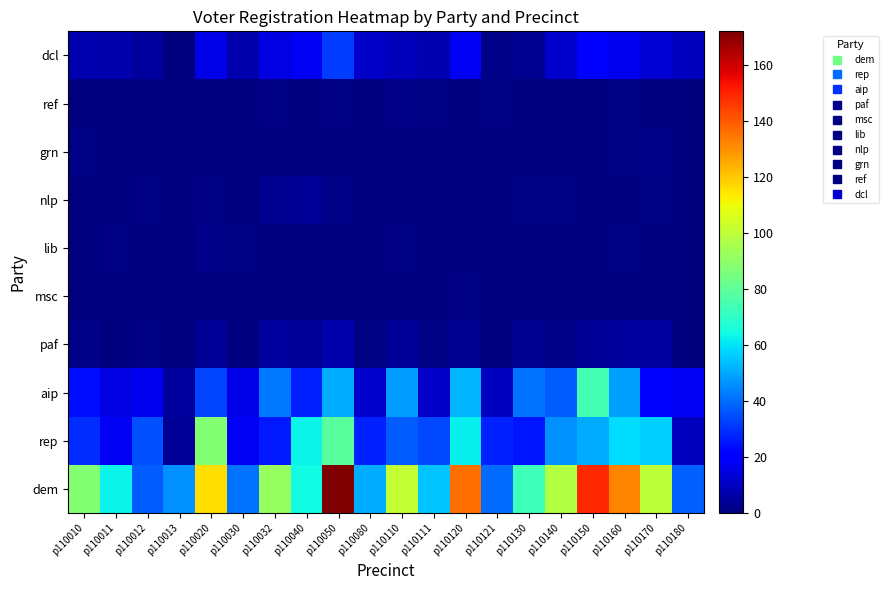

How many distinct data groups are displayed?

10